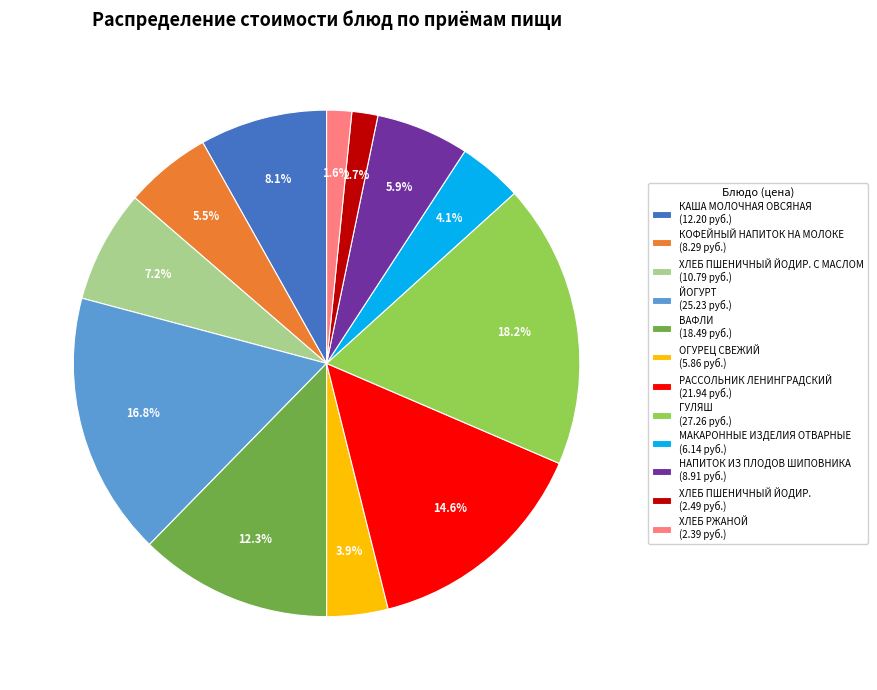

What portion of the pie excludes ВАФЛИ (18.49 руб.)?

87.7%